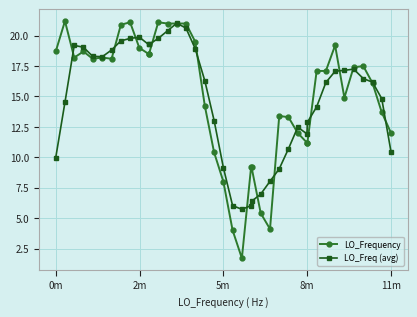

What is the maximum value shown in the chart?

21.2